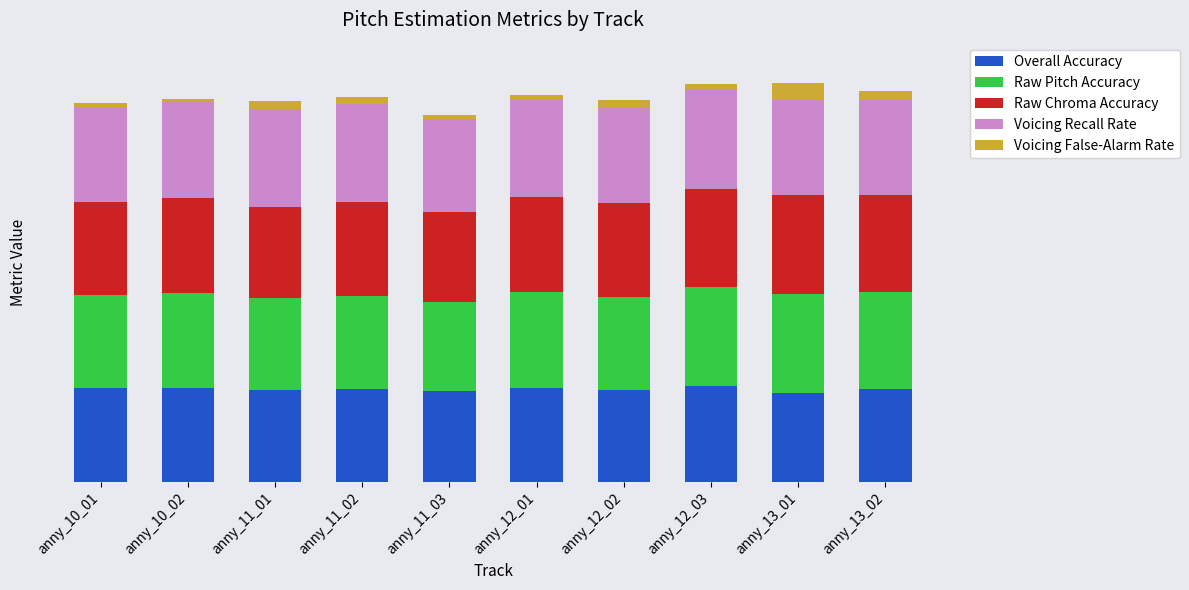

Where is Overall Accuracy nearest to the value 0?

anny_13_01